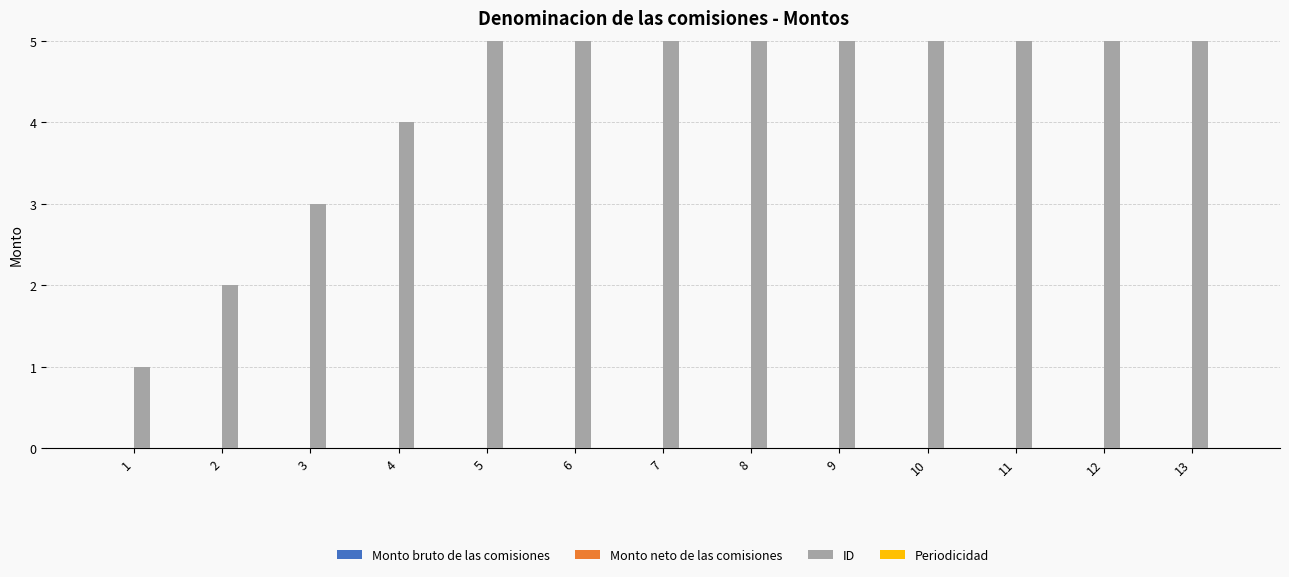

Are the bars grouped side by side (vs. stacked)?

Yes